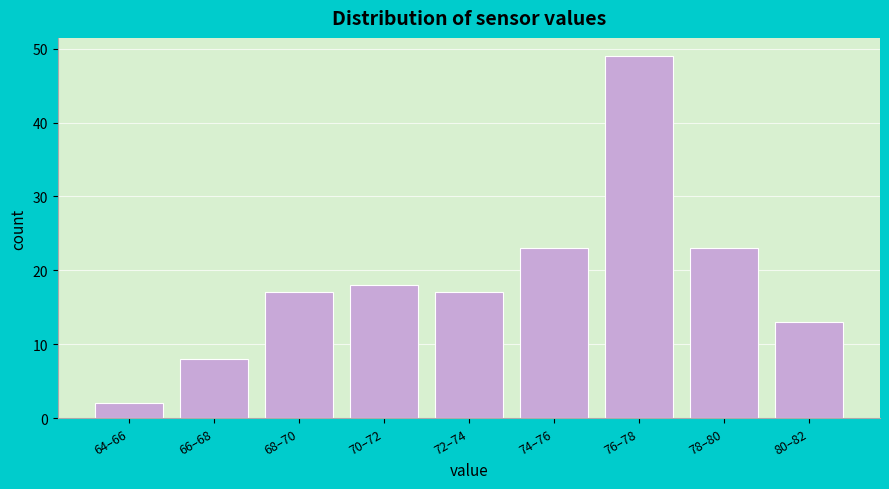

Reading right to left, transcribe all the data shown in this chart.

13	23	49	23	17	18	17	8	2